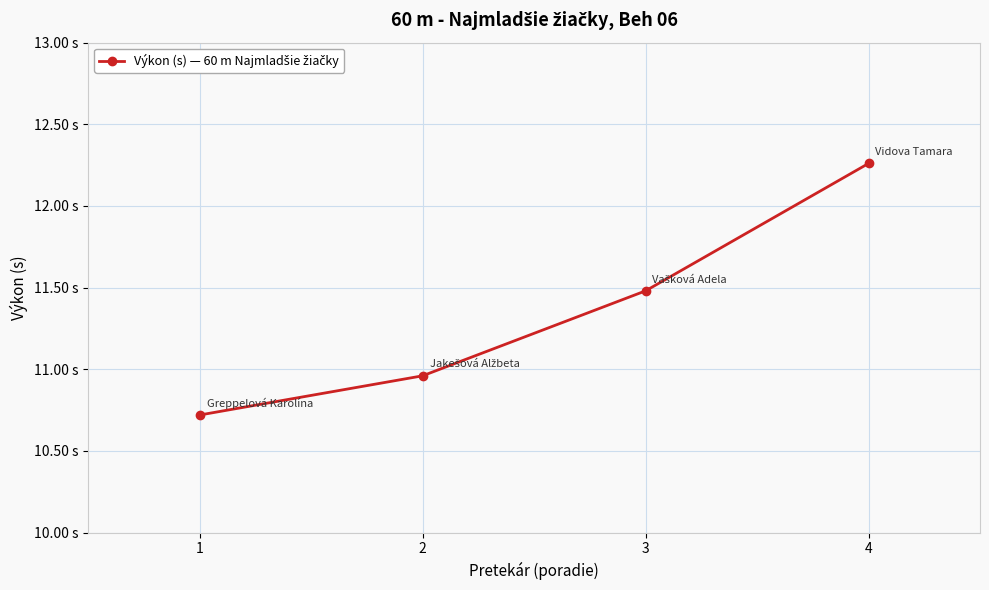

The chart shows a value of 12.3 at 4. True or false?

True